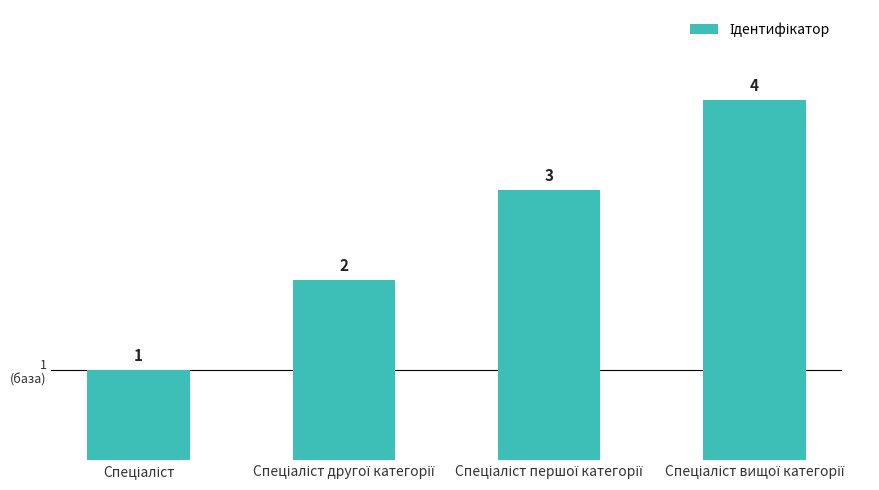

What is the value of the 2nd bar from the left?

2